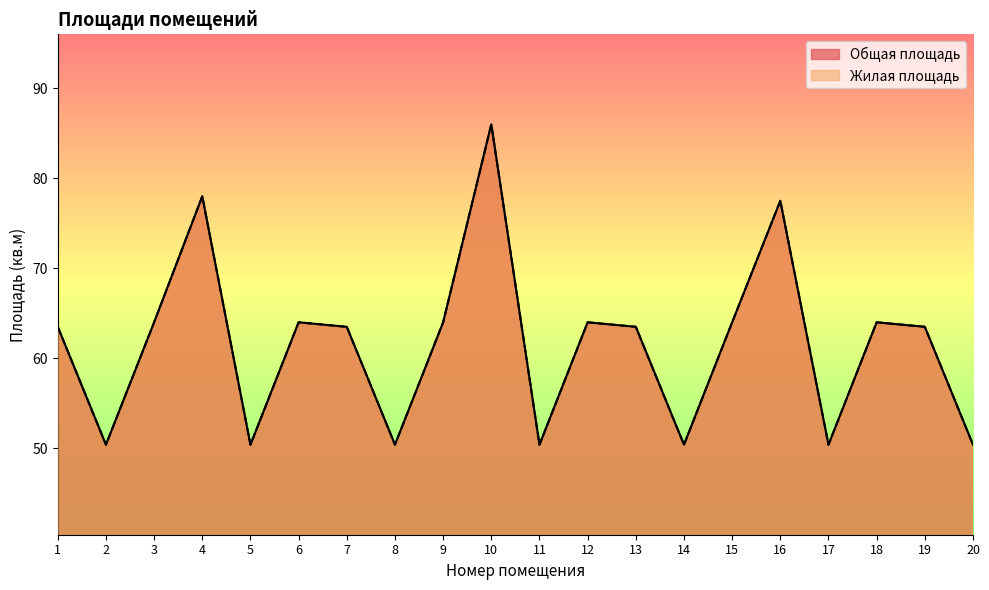

What is the value of the Жилая площадь point at the 5th from the left?

50.4